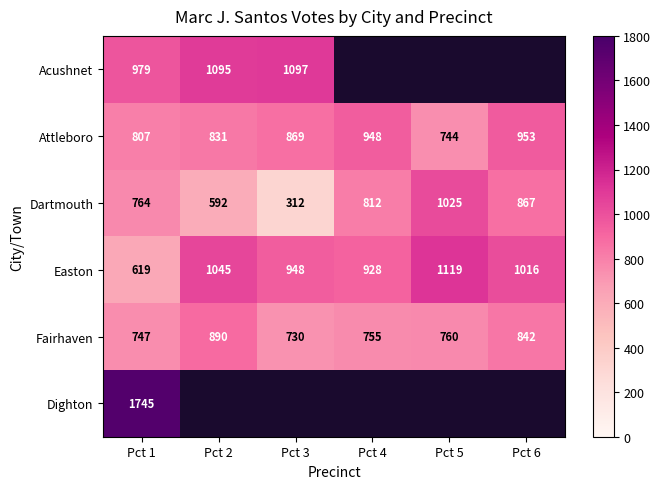

Which series changed the most between Pct 2 and Pct 6?

Dartmouth